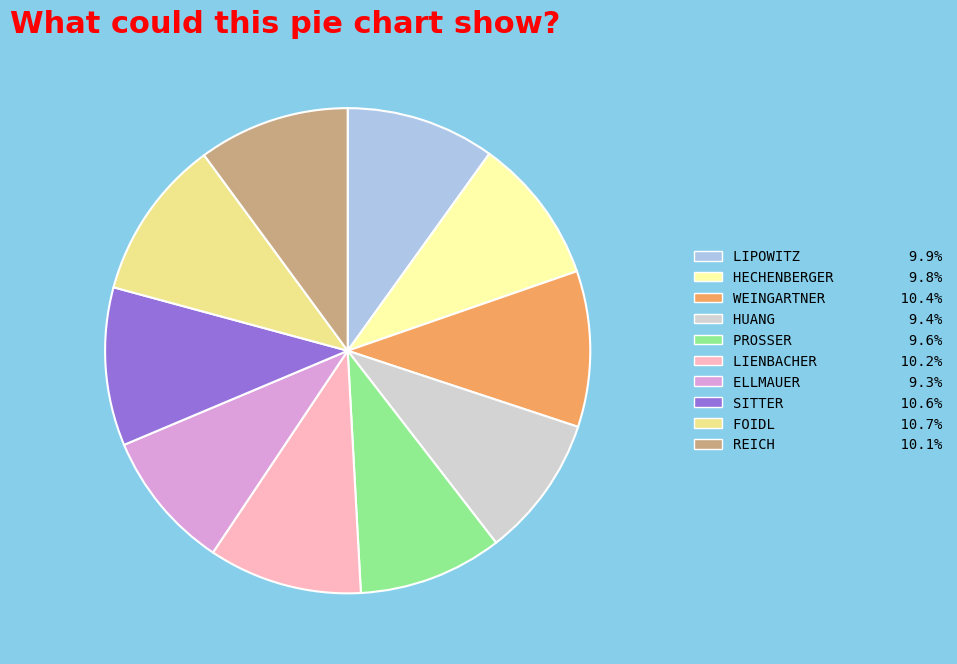

Is the sum of SITTER 10.6% and PROSSER 9.6% greater than half?

No